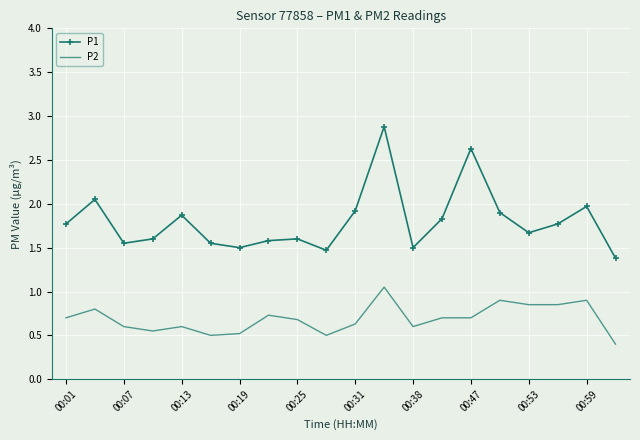

Which series has the largest total across all categories?

P1